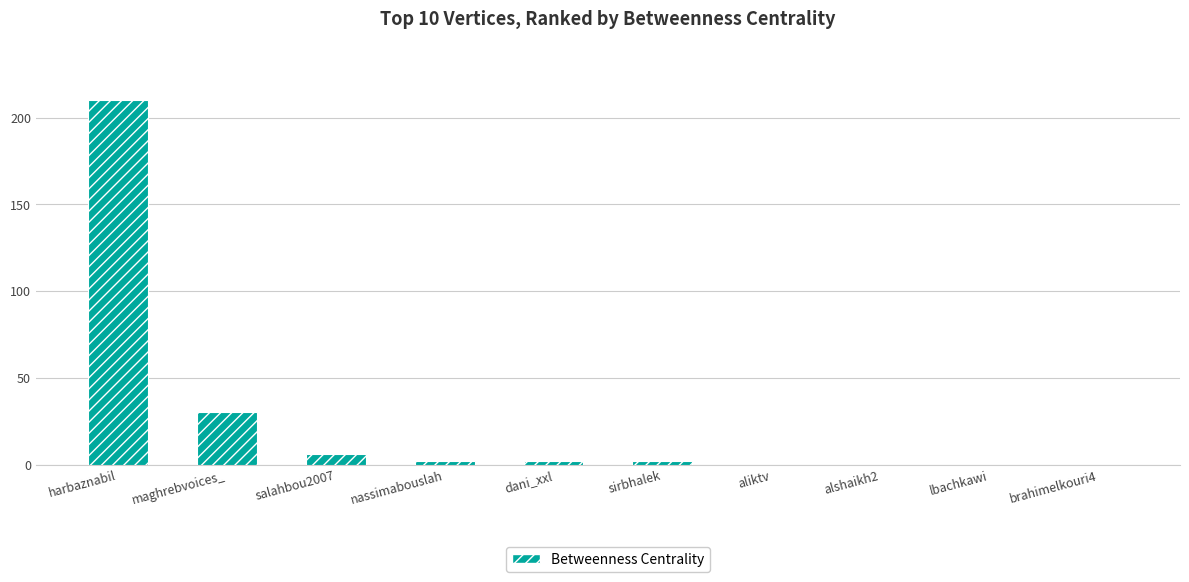

Between salahbou2007 and aliktv, which is larger?

salahbou2007